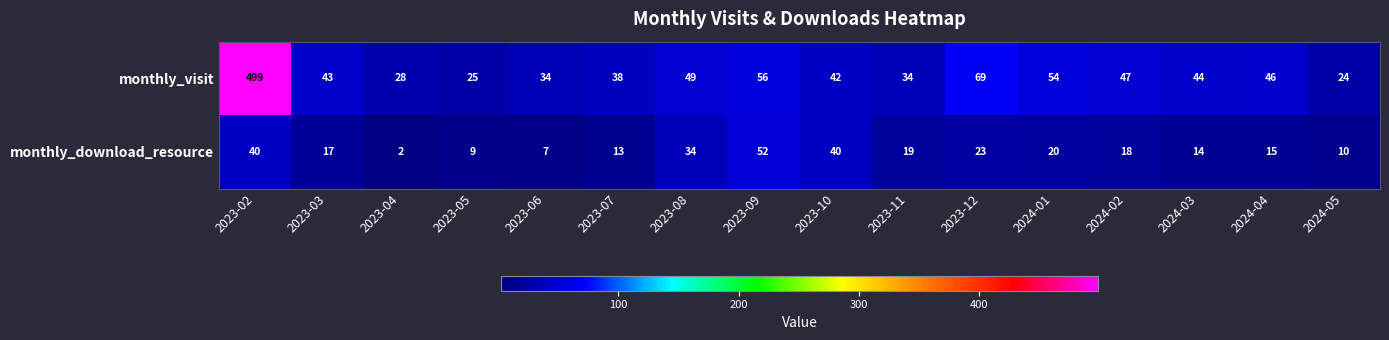

At which category is the sum across all series the highest?

2023-02